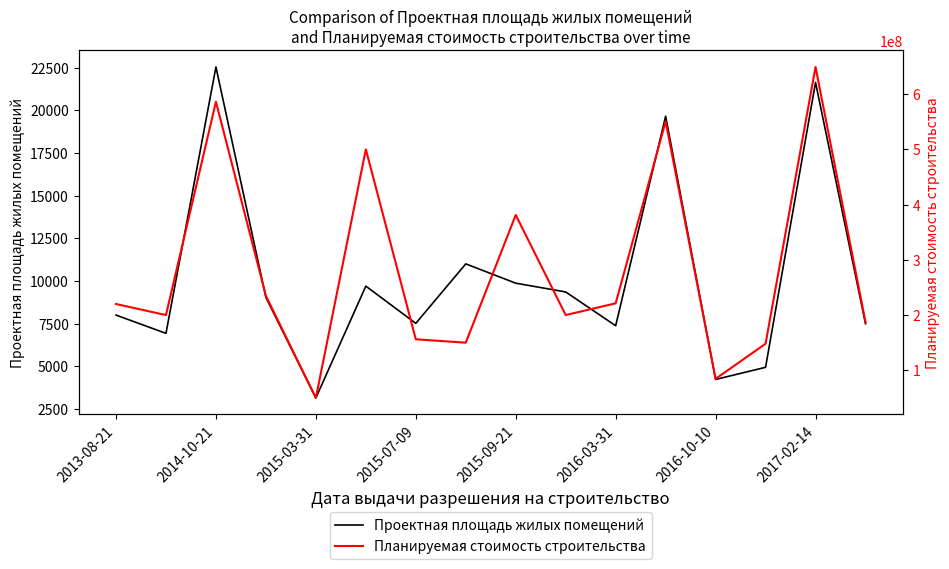

Which category has the lowest value in the Проектная площадь жилых помещений series?

2015-03-31